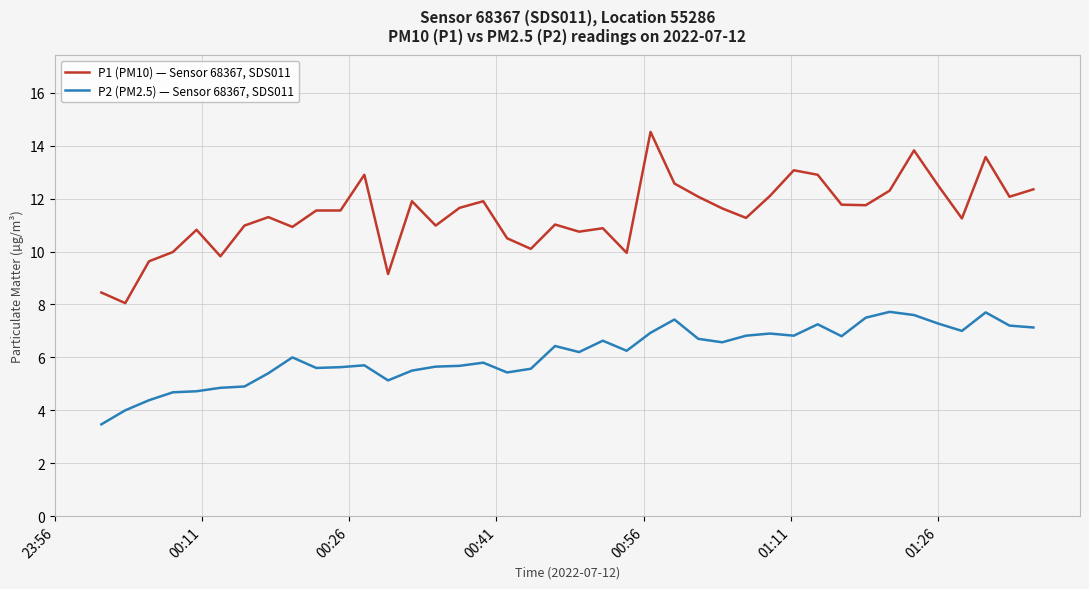

True or false: P2 (PM2.5) — Sensor 68367, SDS011 and P1 (PM10) — Sensor 68367, SDS011 cross at least once.

False